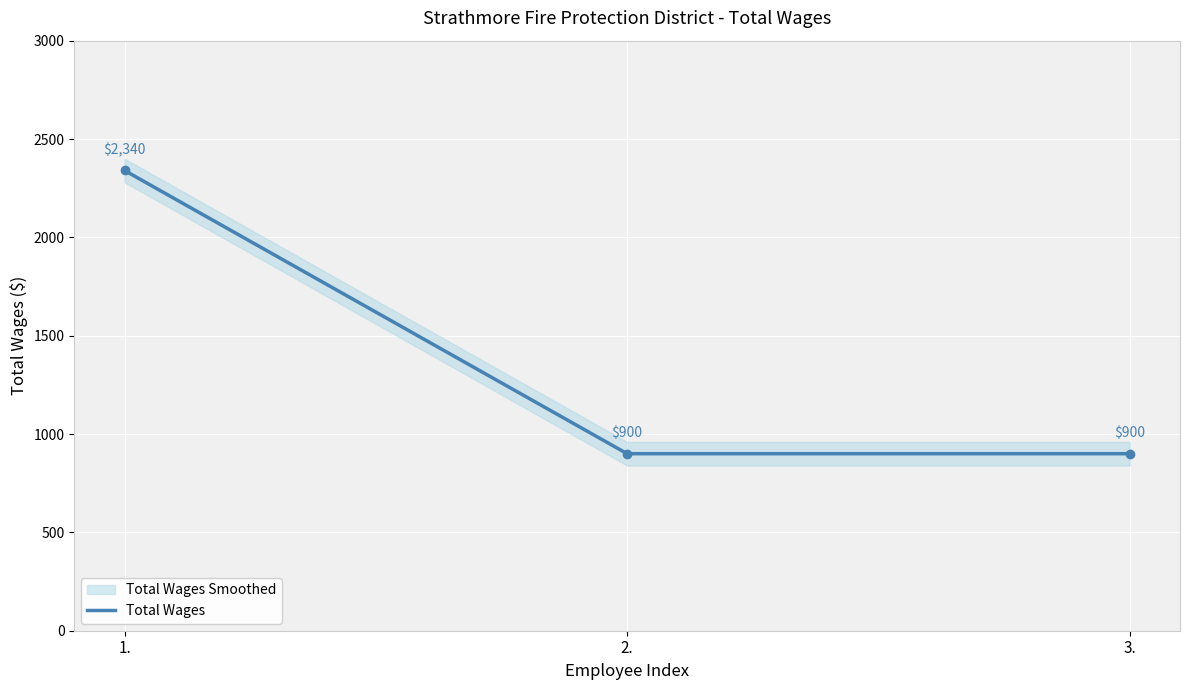

How many data points does each series have?

3